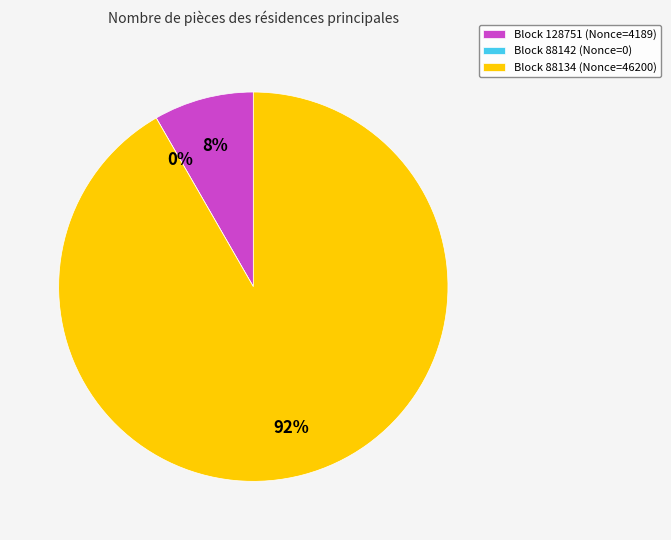

Is the sum of 128751 and 88134 greater than half?

Yes